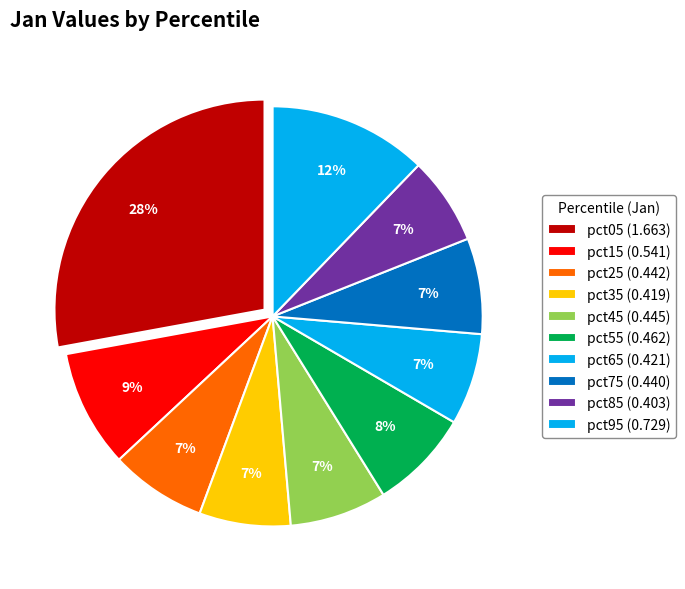

Combined, what portion of the pie is pct55 and pct05?

35.6%